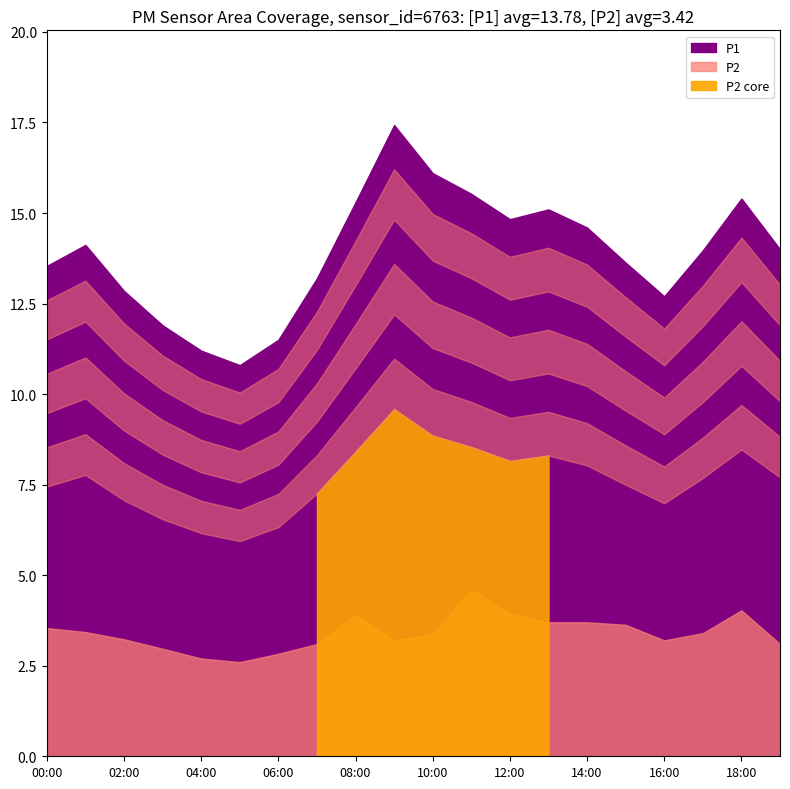

Which series has the largest range (max minus min)?

P1